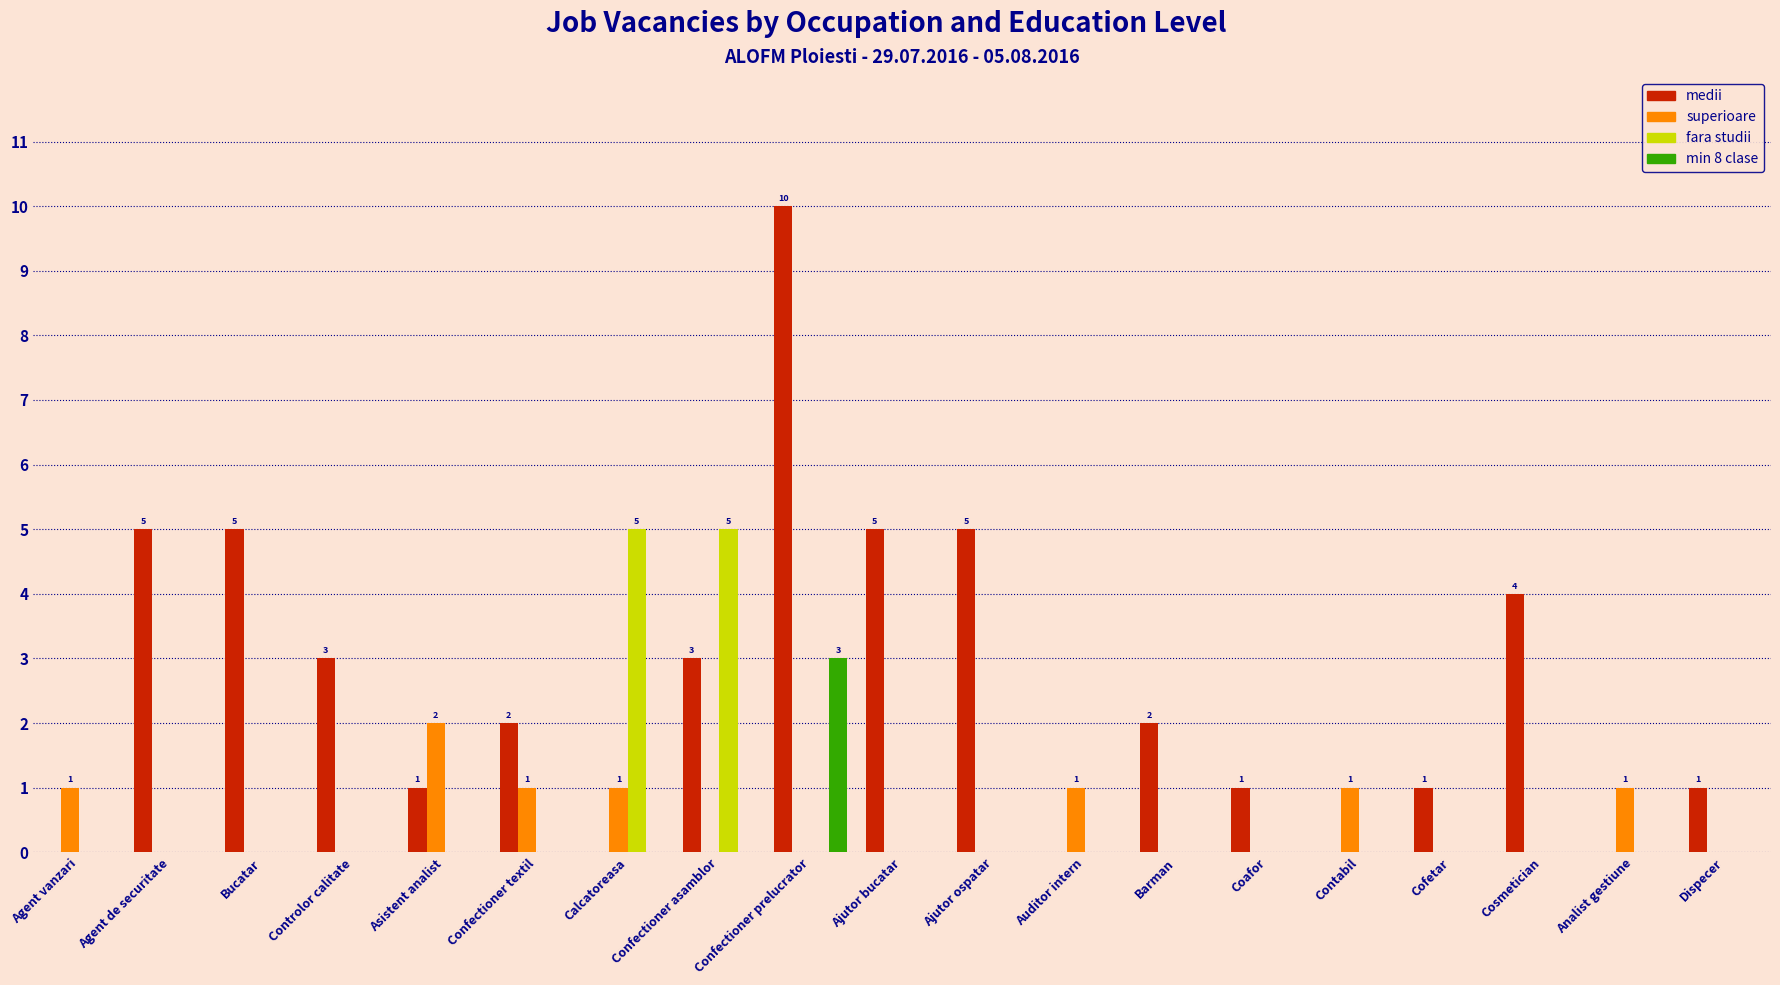

Which category has the highest value in the min 8 clase series?

Confectioner prelucrator